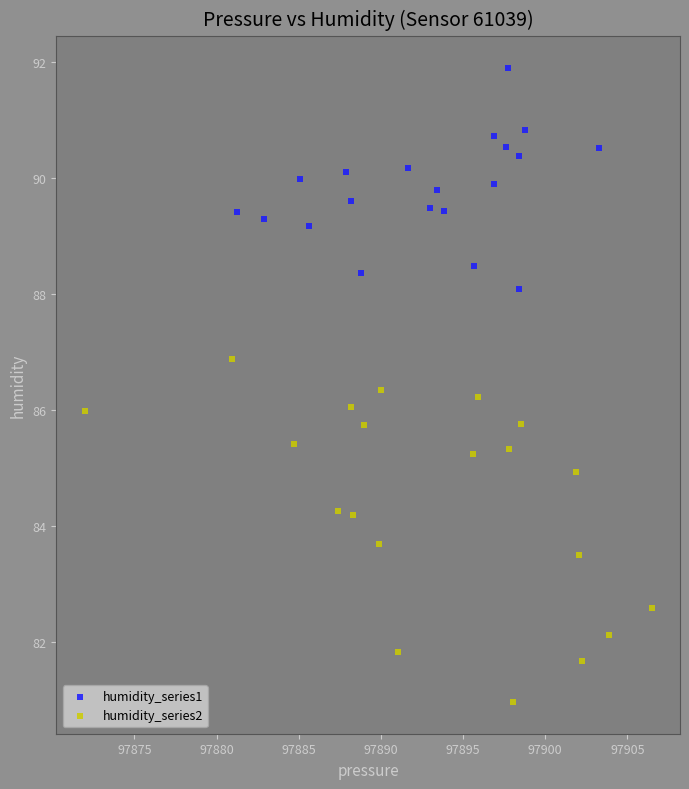

Which series contains the lowest Y value?

humidity_series2